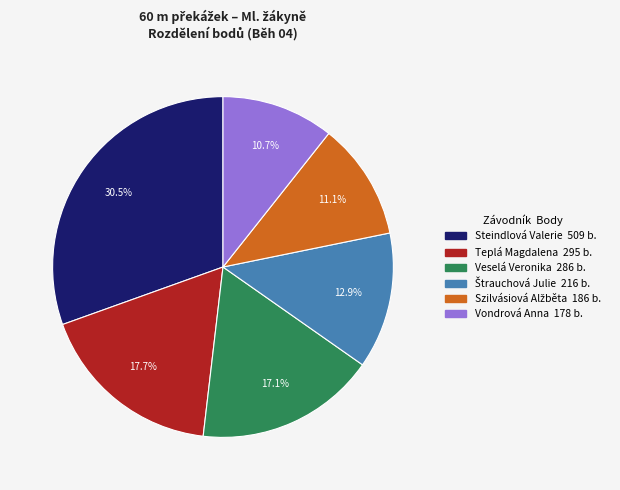

What percentage do Veselá Veronika 286 b. and Vondrová Anna 178 b. together represent?

27.8%